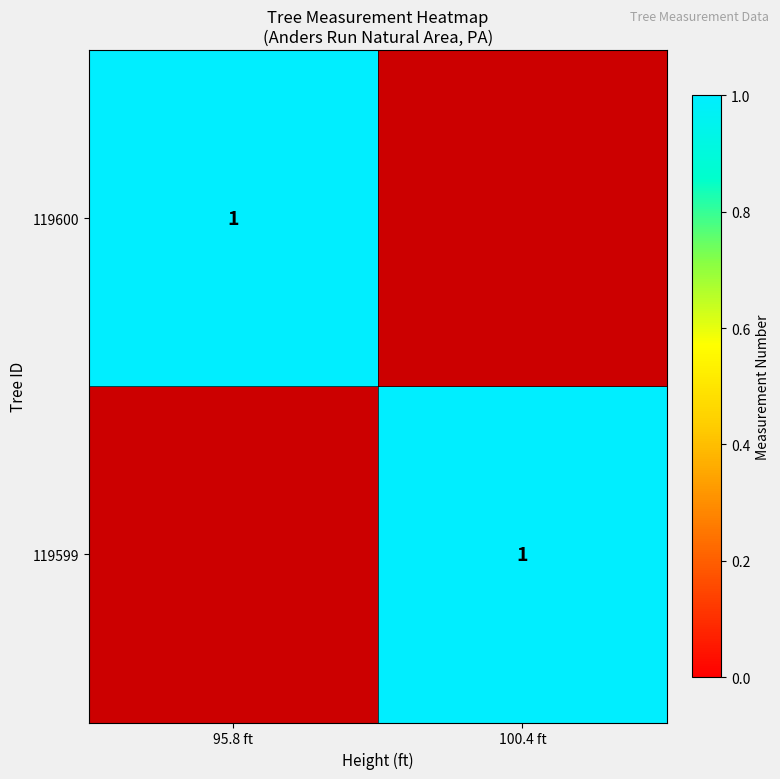

The 119599 series shows 1.0 at 100.4 ft. True or false?

True